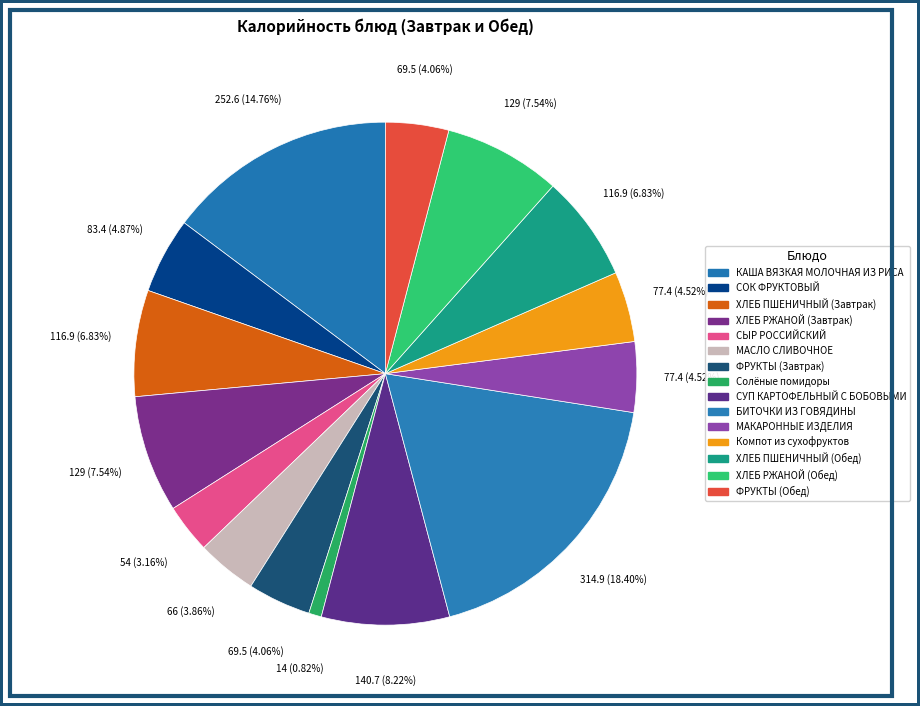

Combined, what portion of the pie is МАКАРОННЫЕ ИЗДЕЛИЯ and ХЛЕБ РЖАНОЙ (Обед)?

12.1%